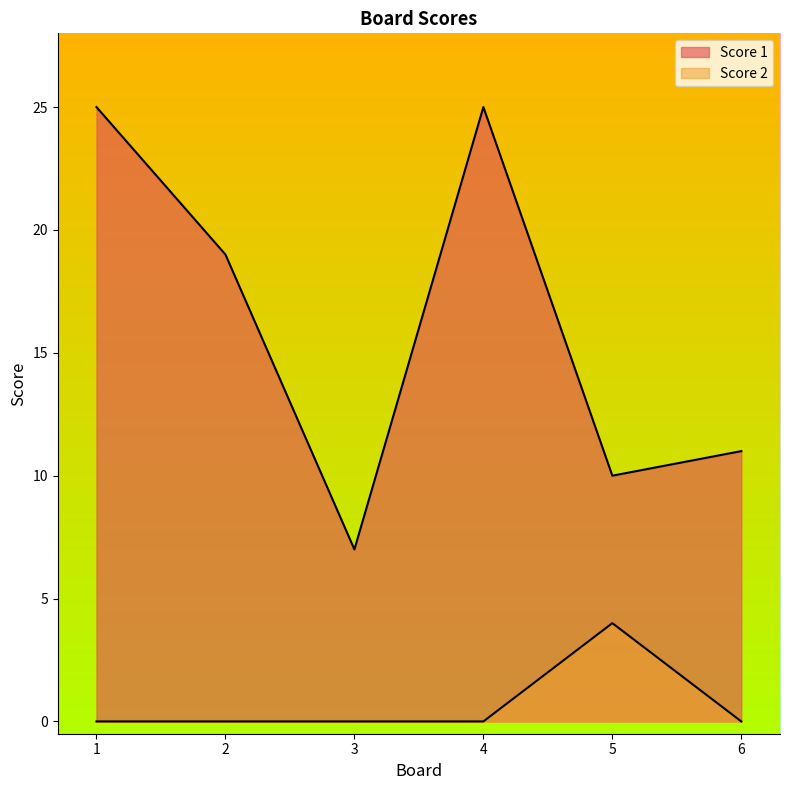

Where is Score 2 nearest to the value 2?

1